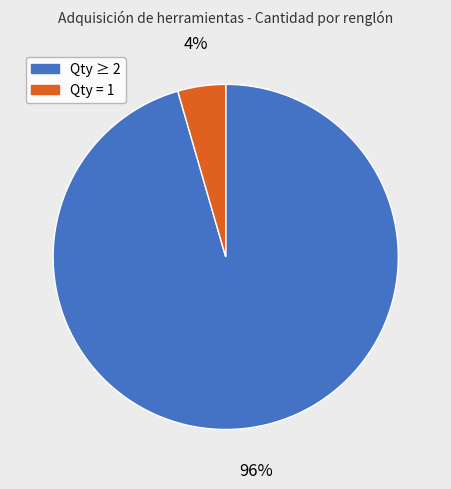

Is there any slice that represents more than half of the pie?

Yes